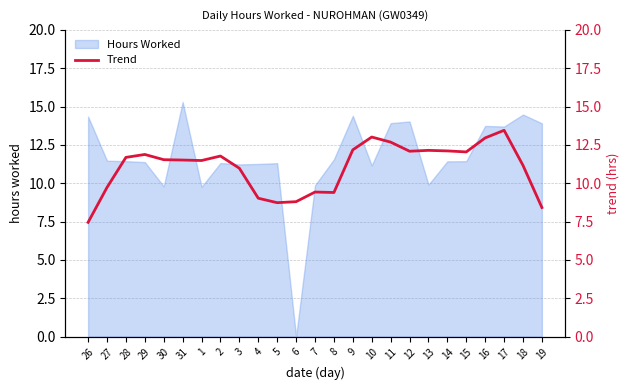

What is the maximum value shown in the chart?

13.5